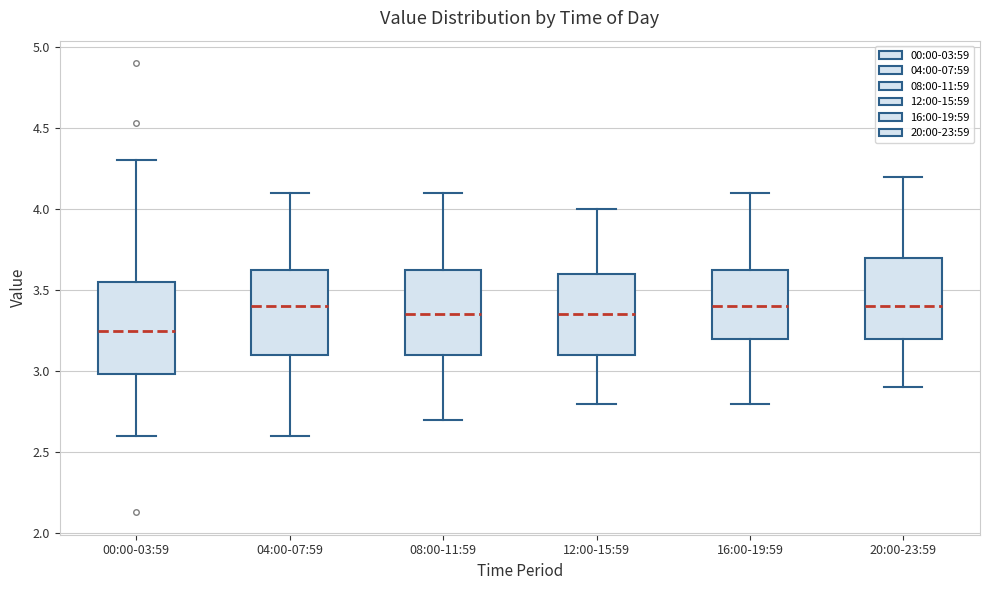

Where is the lower edge of the box for 12:00-15:59 on the y-axis? The values are not printed on the chart, so give them approximately, as read against the axis.

3.10